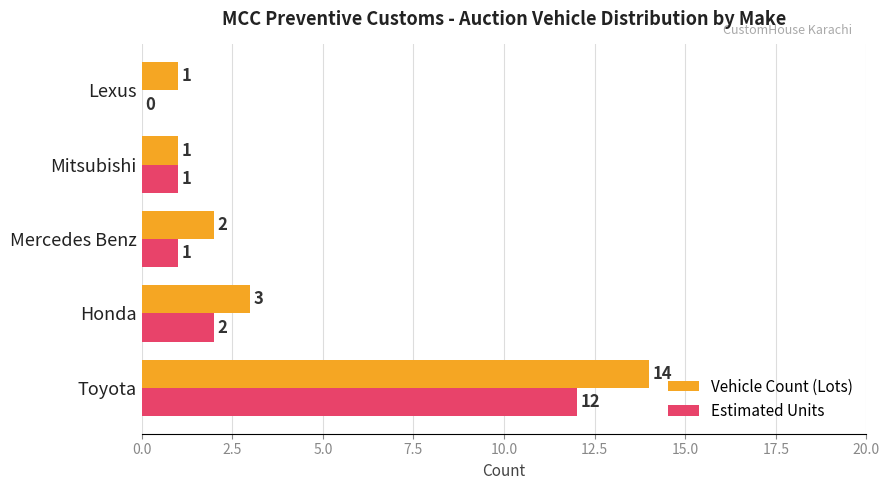

Which series changed the most between Mitsubishi and Lexus?

Estimated Units